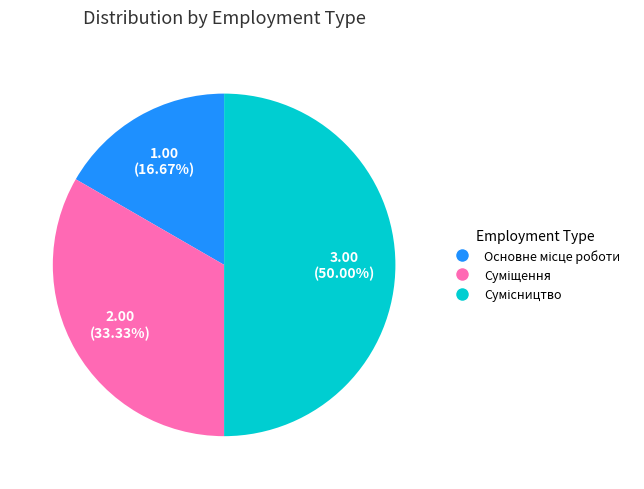

Between Сумісництво and Суміщення, which is larger?

Сумісництво